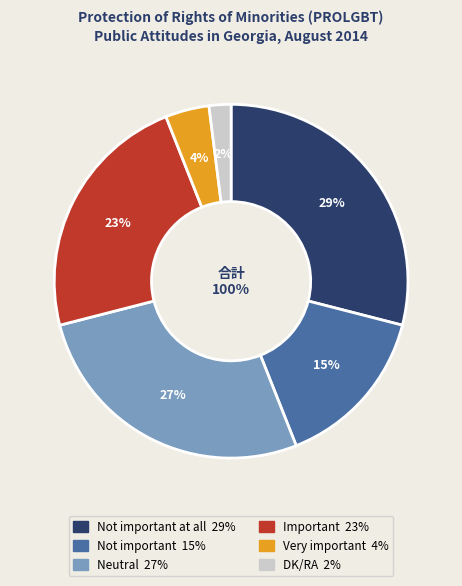

Is it true that Not important at all is 37% of the pie?

False